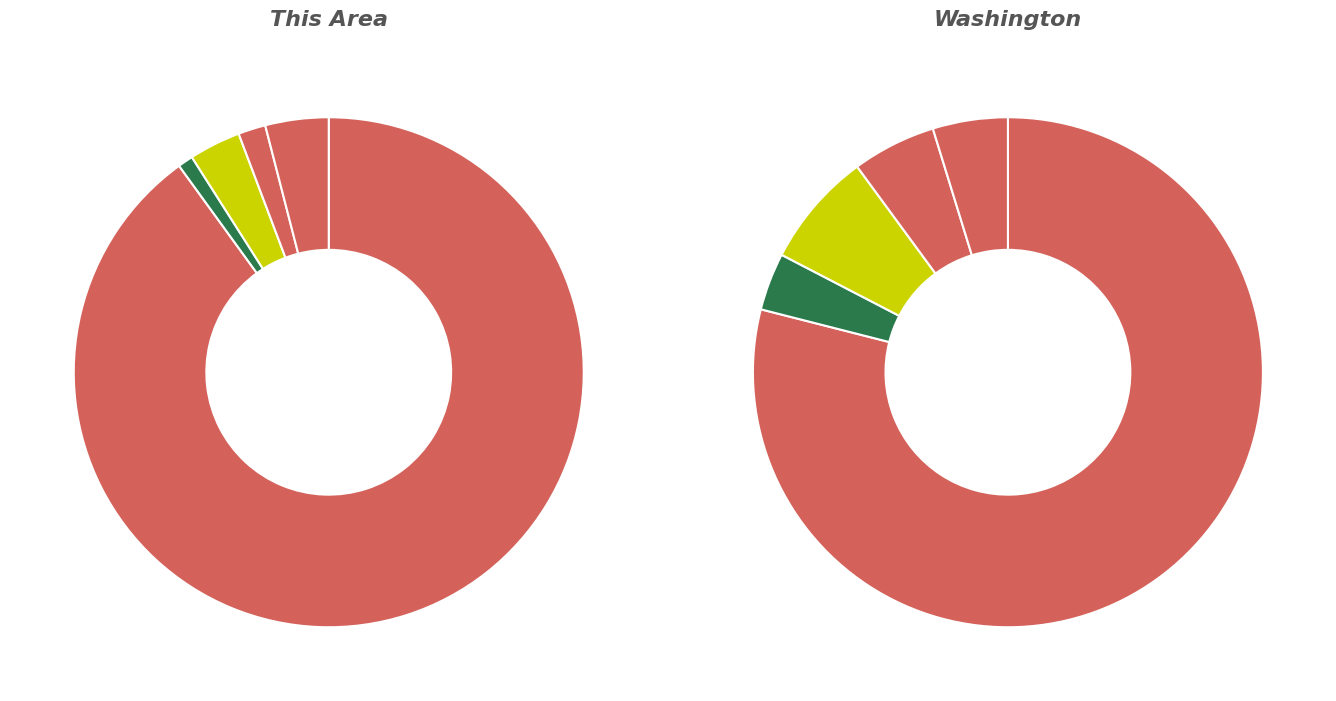

To the nearest percent, what is the combined percentage of 3 and 2?

13%